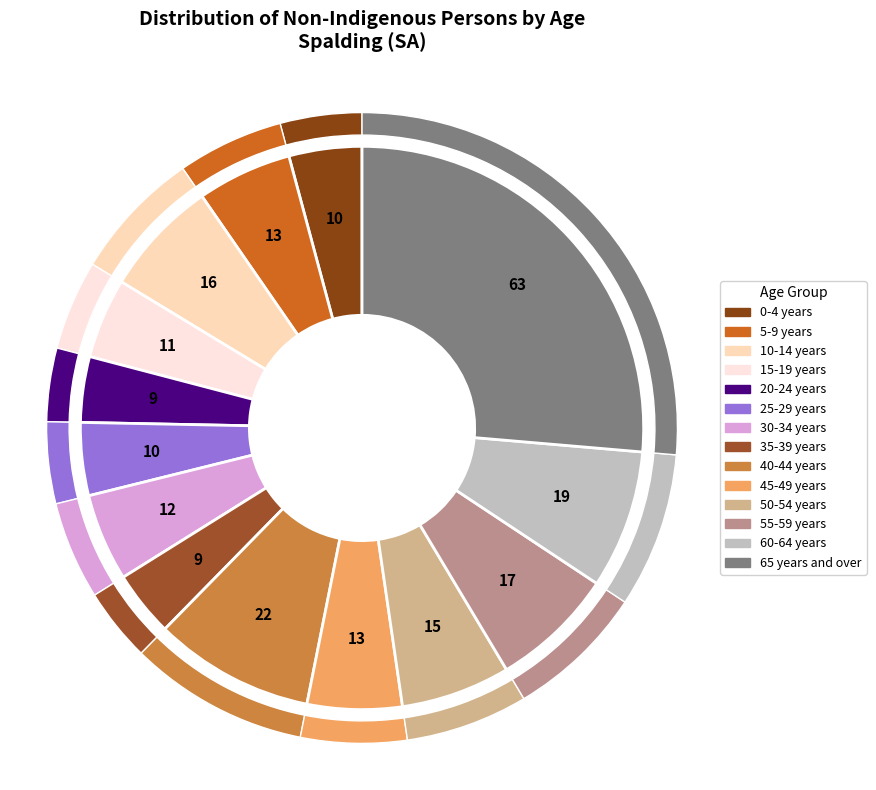

Between 25-29 years and 65 years and over, which is larger?

65 years and over